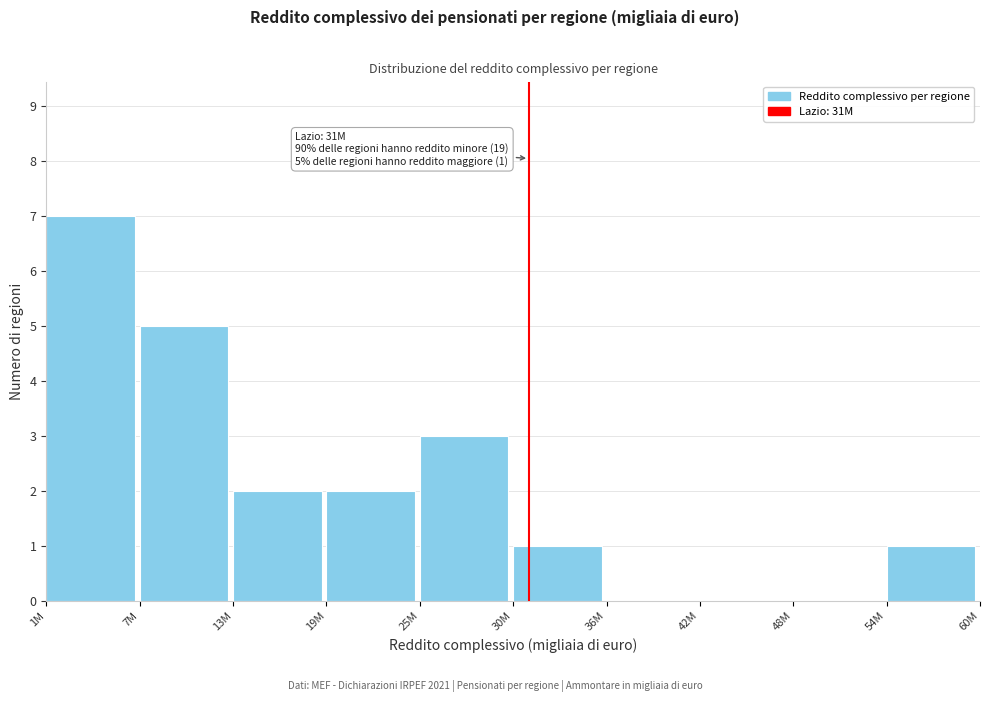

Reading left to right, what are all the values shown in this chart?

1M=7	7M=5	13M=2	19M=2	25M=3	30M=1	36M=0	42M=0	48M=0	54M=1